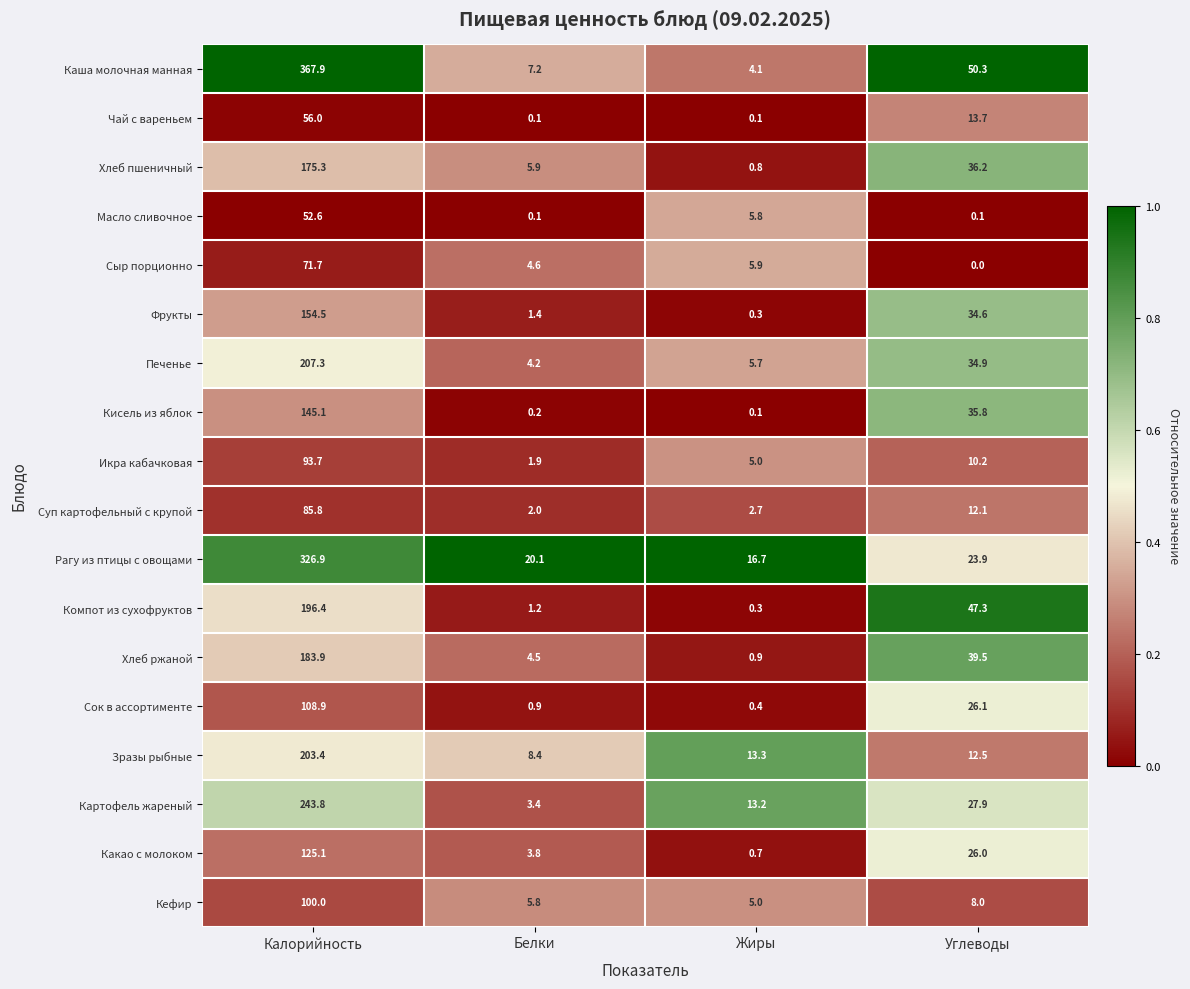

Which category has the highest value in the Картофель жареный series?

Калорийность